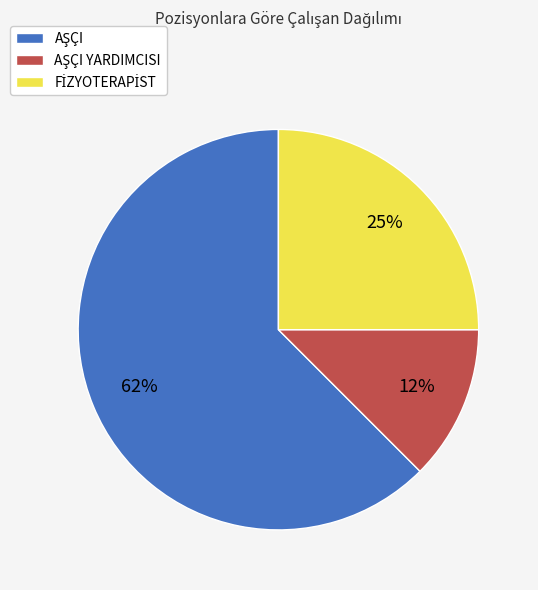

To the nearest percent, what is the average slice percentage?

33%